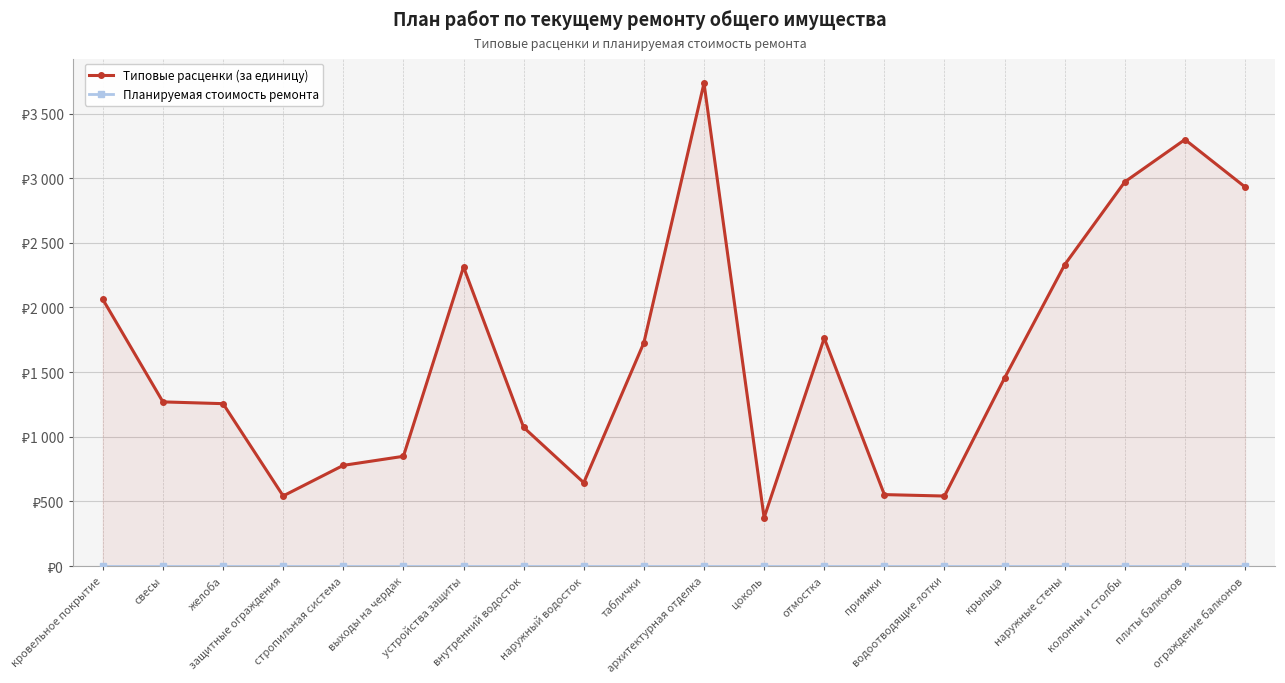

What is the approximate value of Типовые расценки (за единицу) at выходы на чердак?

848.8